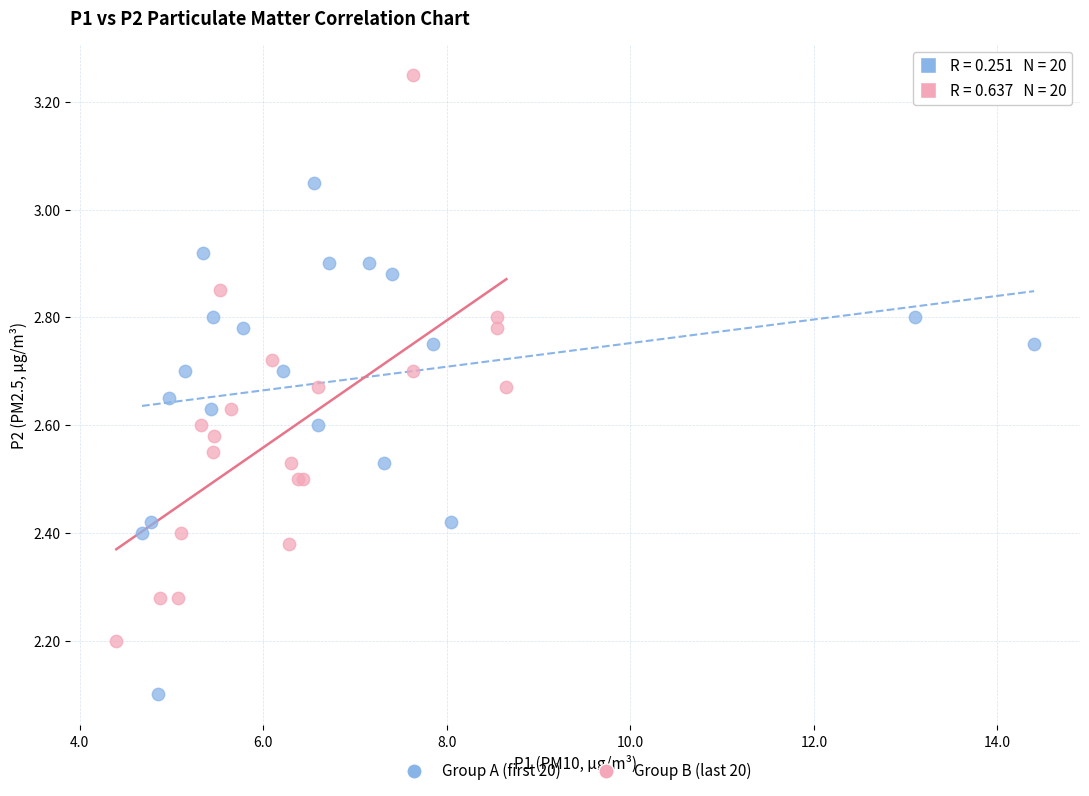

Which series contains the lowest Y value?

Group A (first 20)